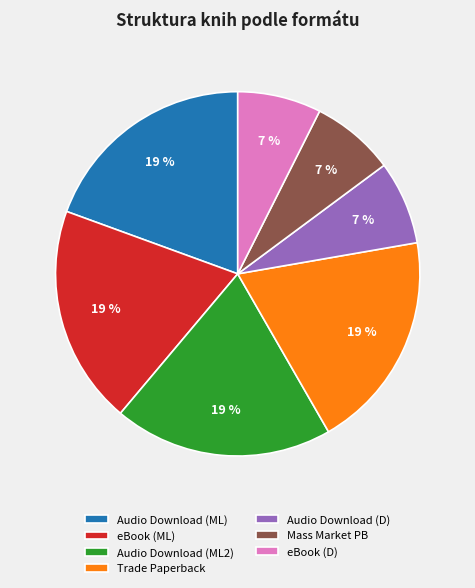

What percentage is the eBook (D) slice, to the nearest percent?

7%